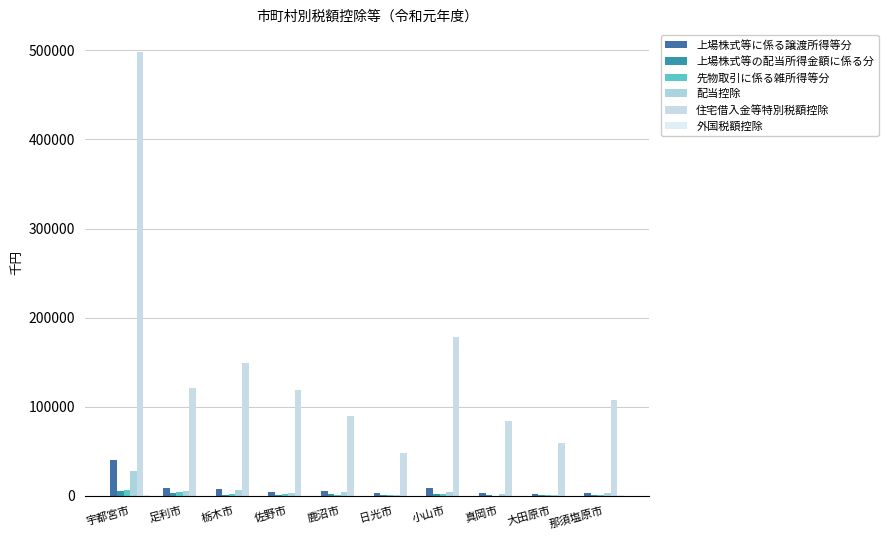

Between 足利市 and 大田原市, which series saw the biggest shift?

住宅借入金等特別税額控除